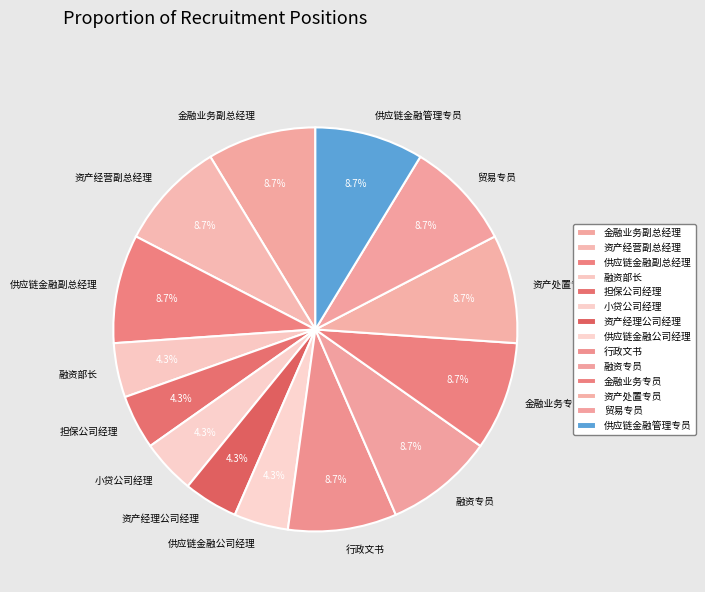

True or false: 供应链金融公司经理 accounts for 4% of the total.

True